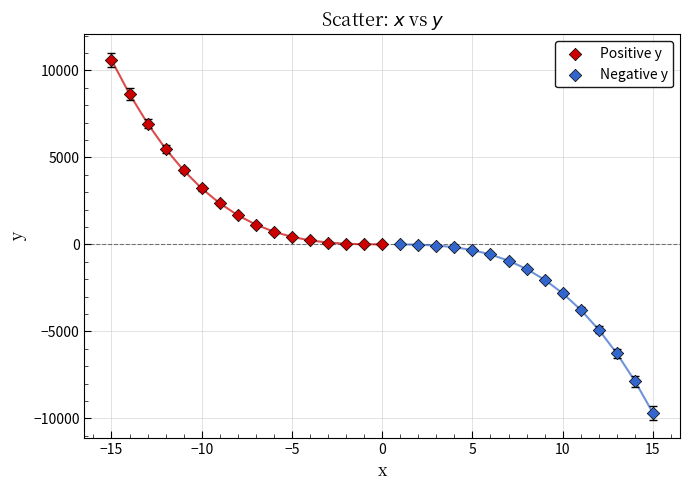

Which series has the widest spread of Y values?

Positive y